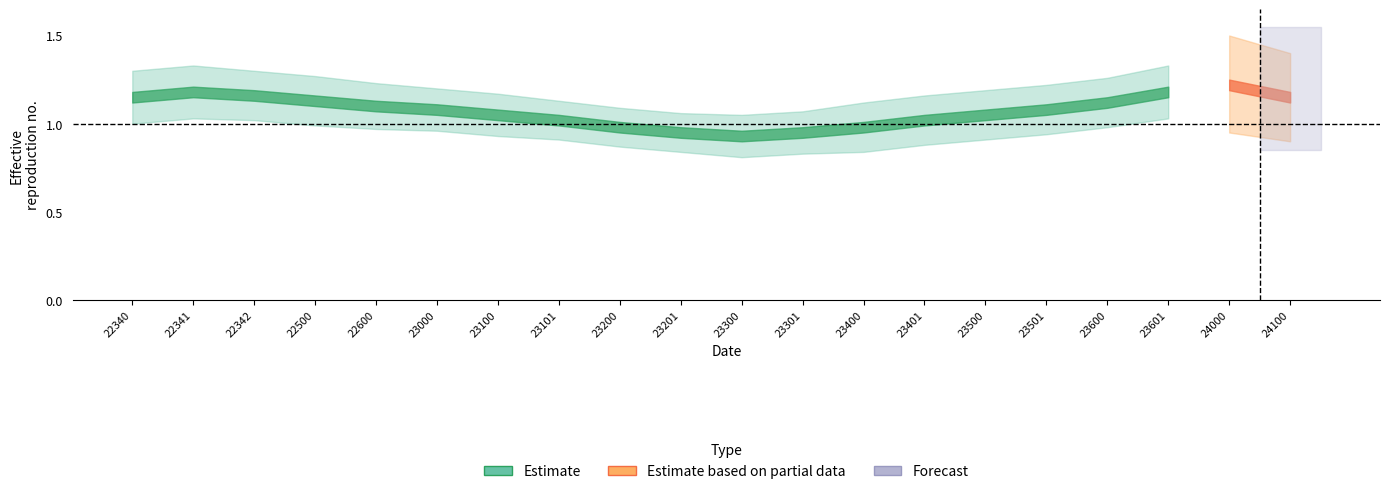

Where is the first local minimum?

23300